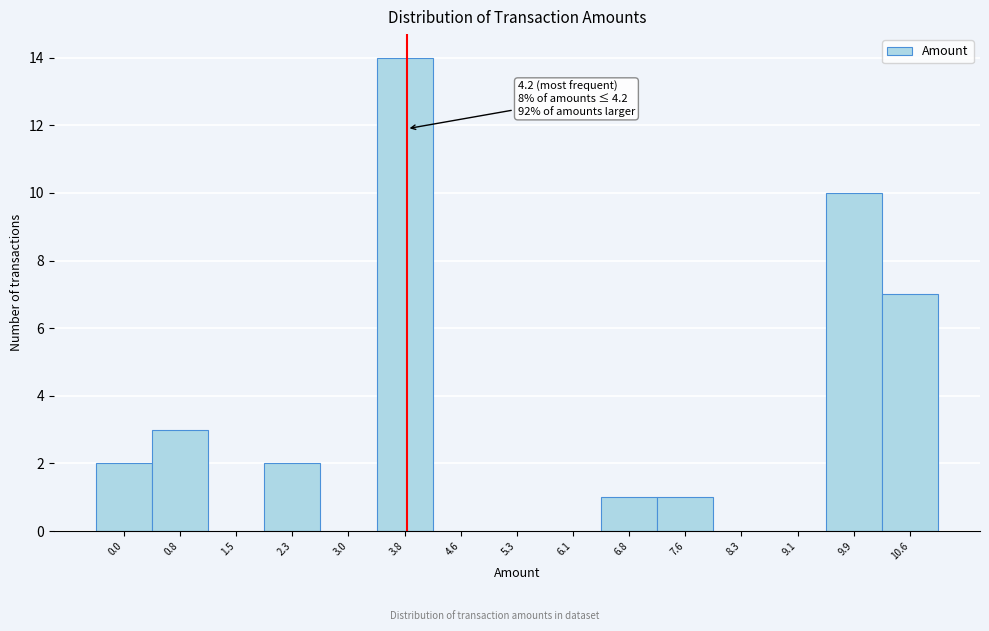

Reading right to left, extract all data points from this chart.

10.6=7	9.9=10	9.1=0	8.3=0	7.6=1	6.8=1	6.1=0	5.3=0	4.6=0	3.8=14	3.0=0	2.3=2	1.5=0	0.8=3	0.0=2